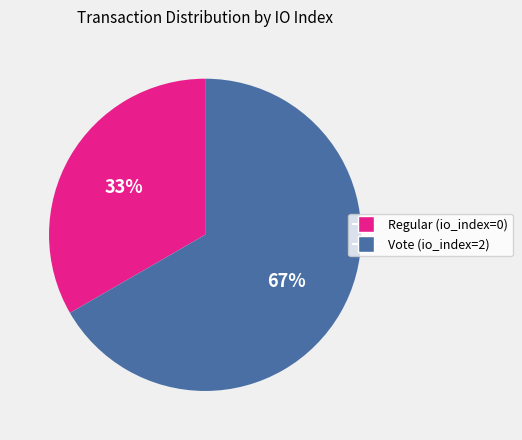

The Regular (io_index=0) slice represents 24% of the pie. True or false?

False